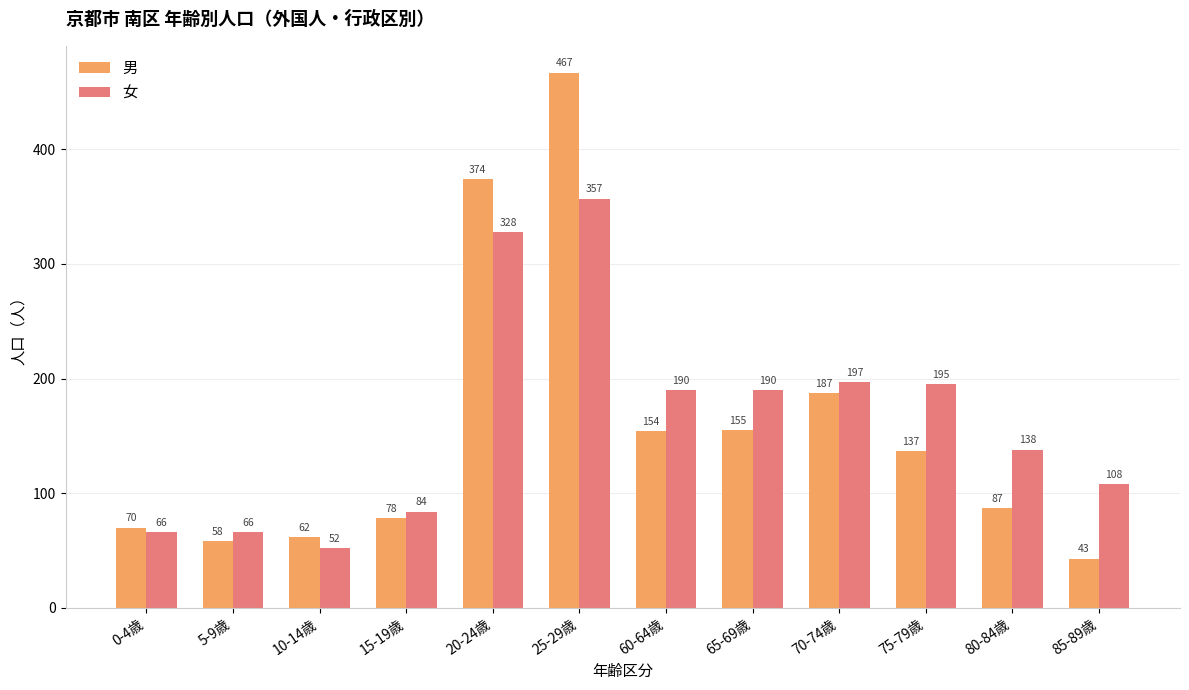

Where does the 男 series first go above 137?

20-24歳